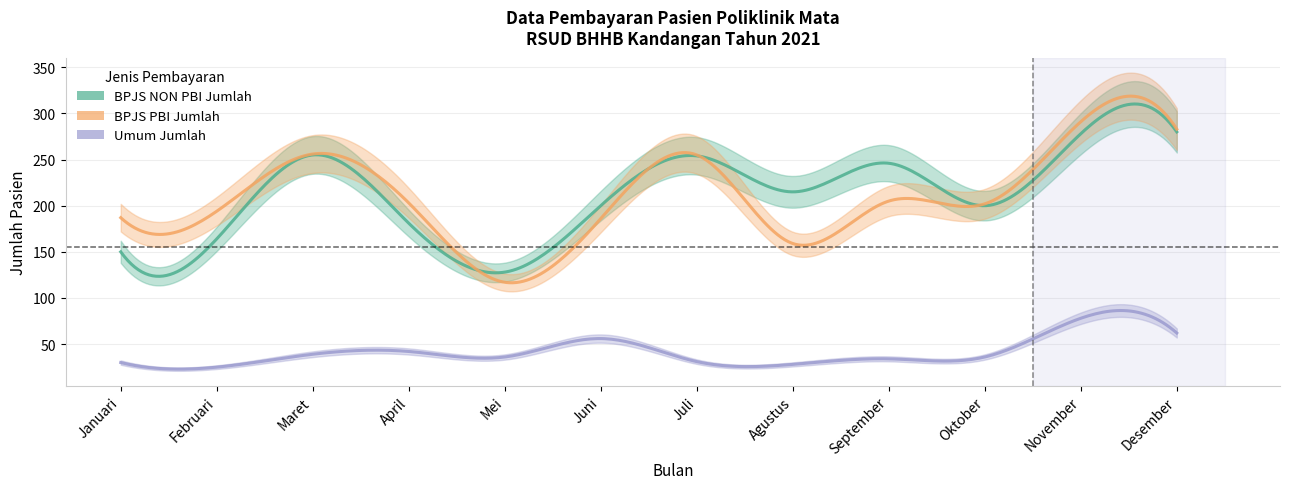

What is the approximate value of Umum Jumlah at Mei, to the nearest 10?

40